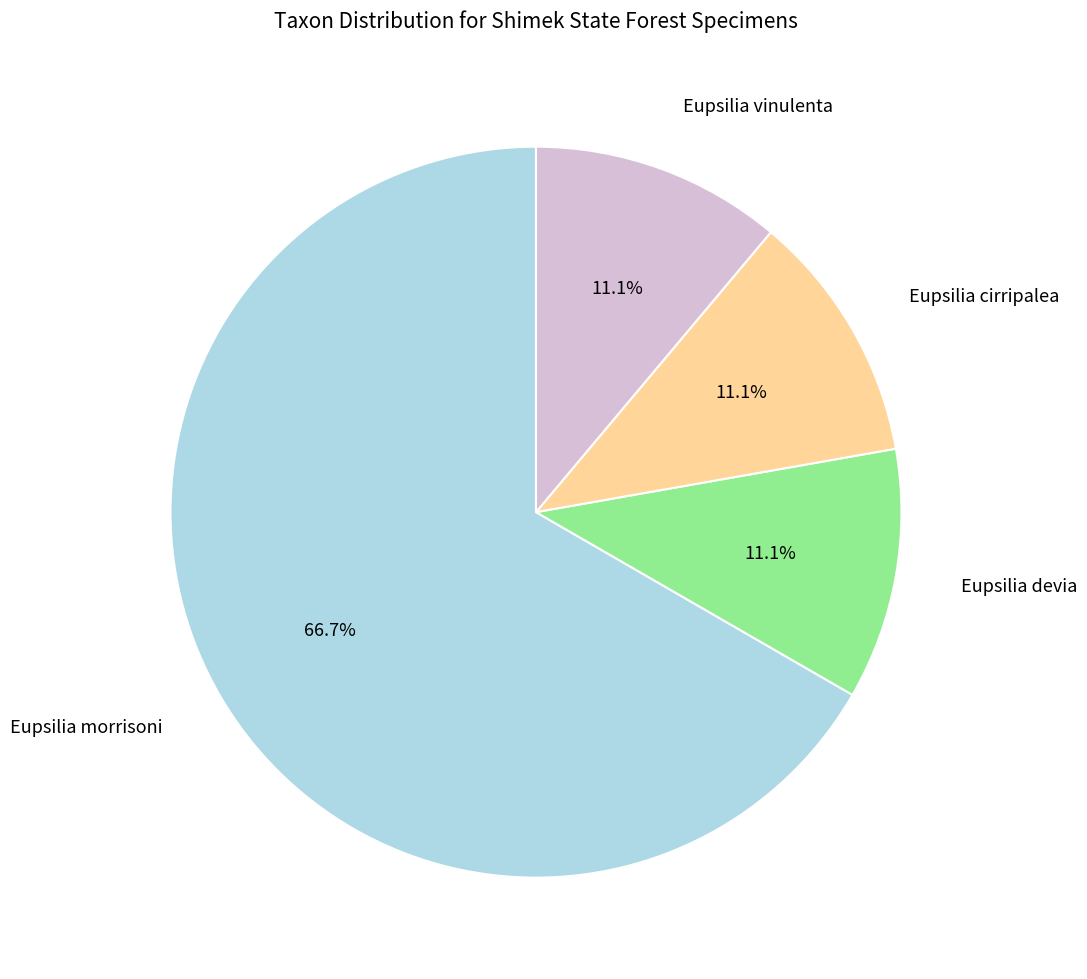

Do Eupsilia morrisoni and Eupsilia vinulenta together represent more than half of the pie?

Yes